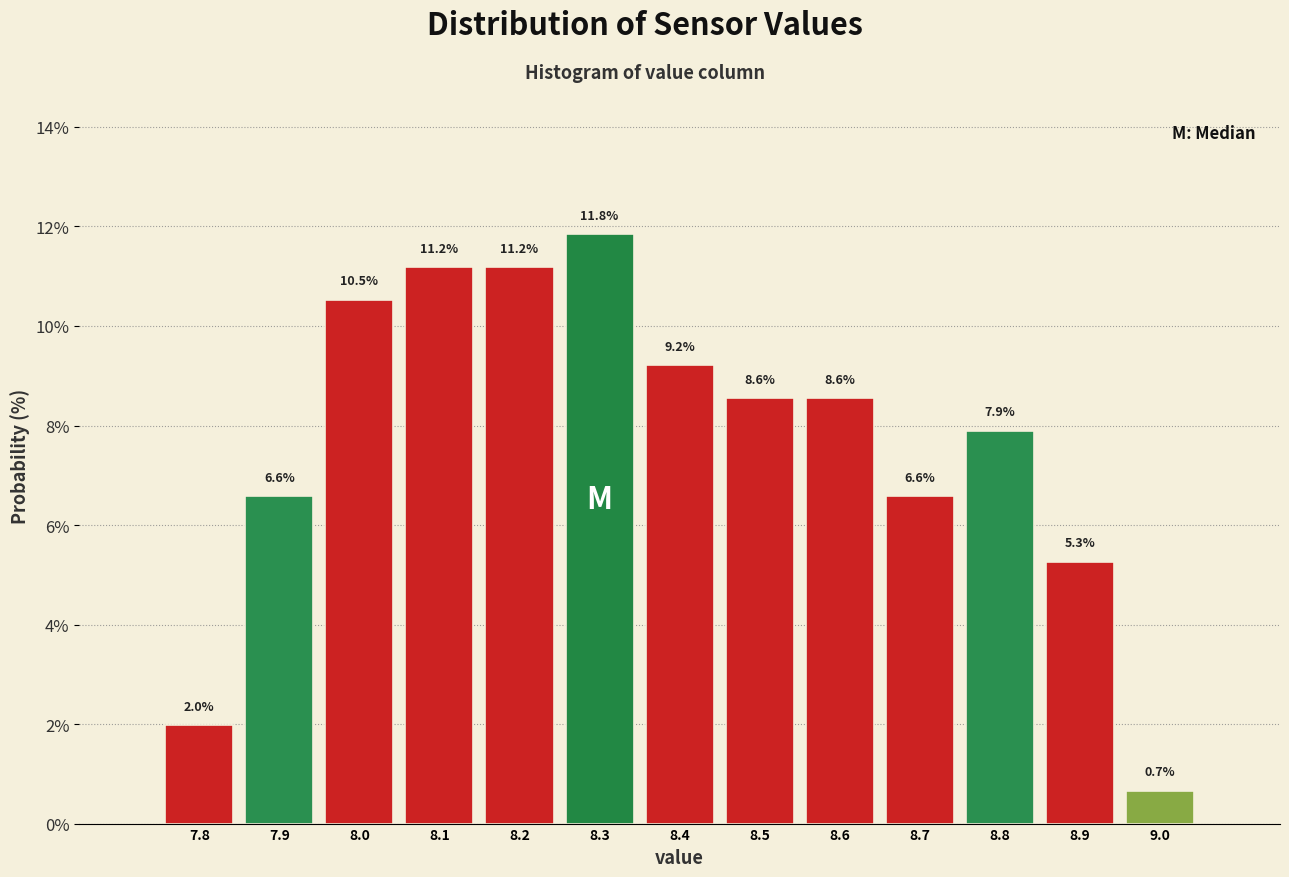

Reading left to right, extract all data points from this chart.

2.0	6.6	10.5	11.2	11.2	11.8	9.2	8.6	8.6	6.6	7.9	5.3	0.7